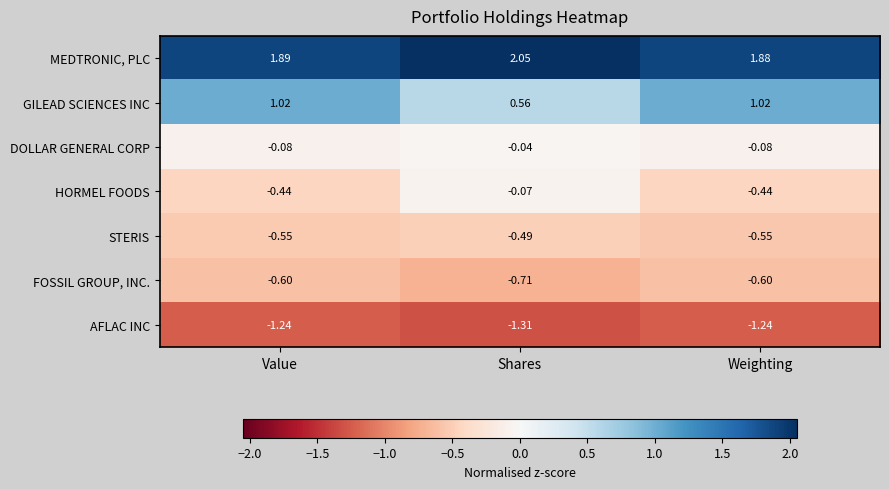

Which series has the widest spread of values?

GILEAD SCIENCES INC